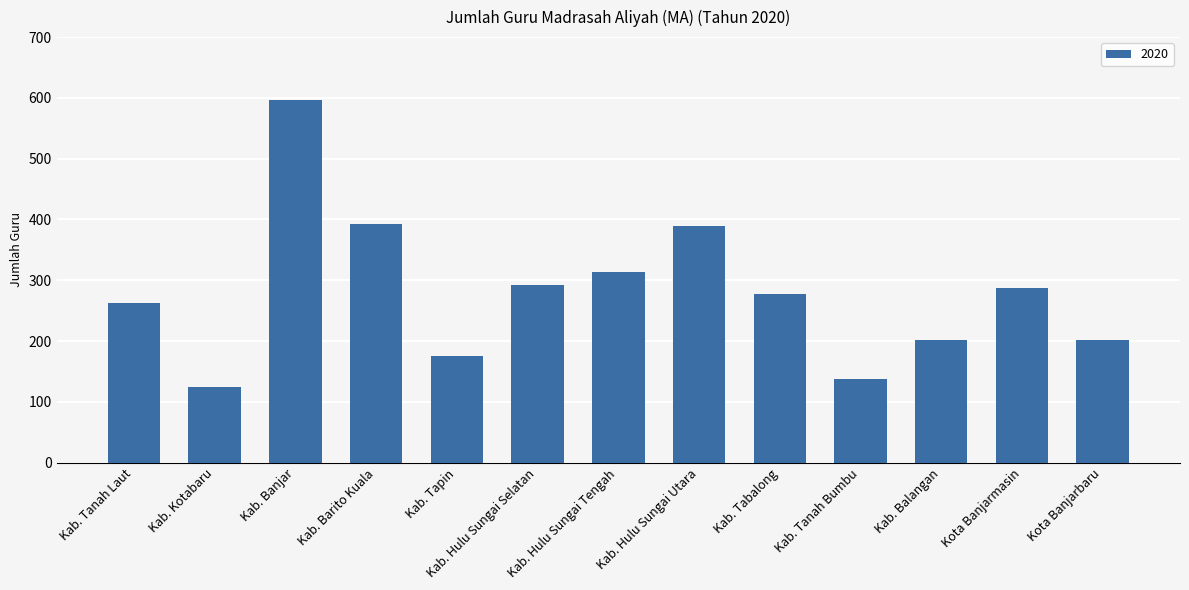

What is the difference between the values at Kab. Kotabaru and Kab. Hulu Sungai Utara?

264